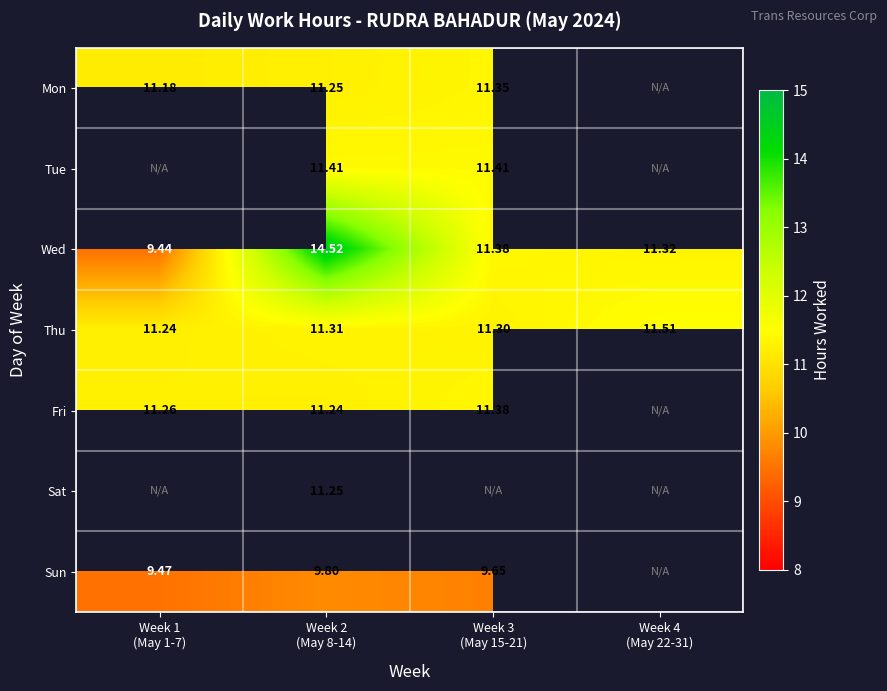

Count the number of categories in the chart.

4